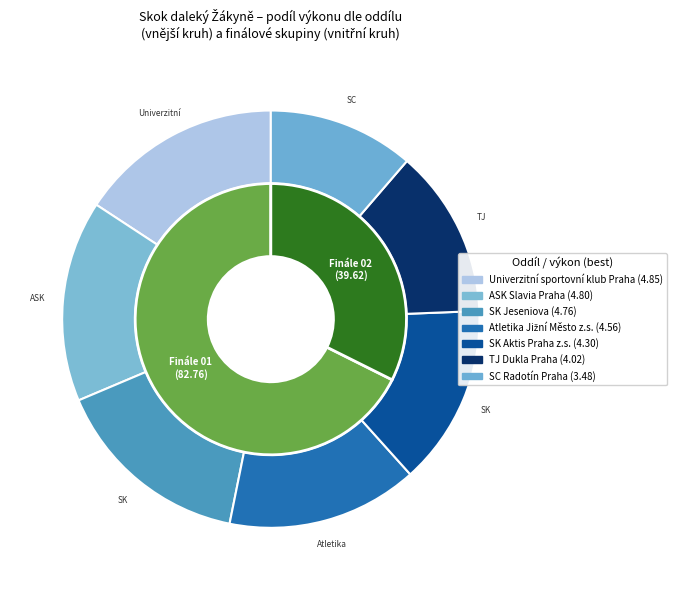

Which has a higher value, ASK Slavia Praha or Univerzitní sportovní klub Praha?

Univerzitní sportovní klub Praha